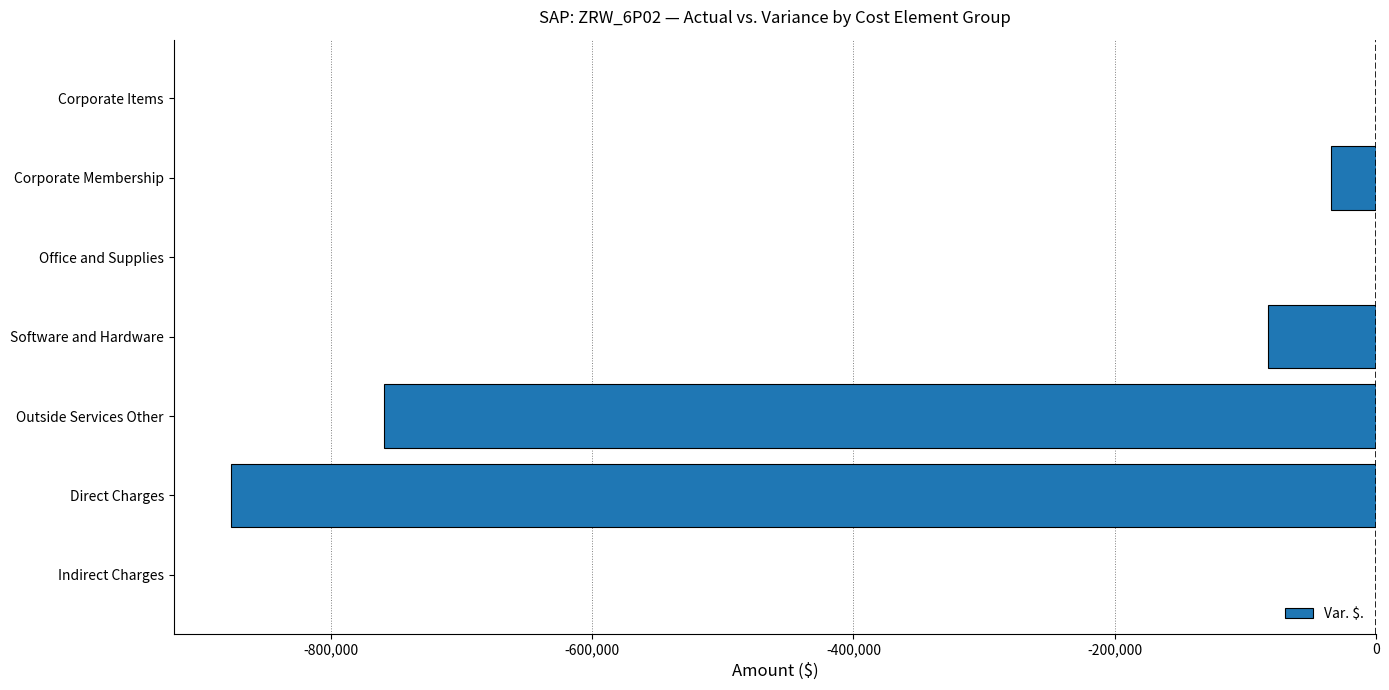

Which has a higher value, Direct Charges or Corporate Items?

Corporate Items